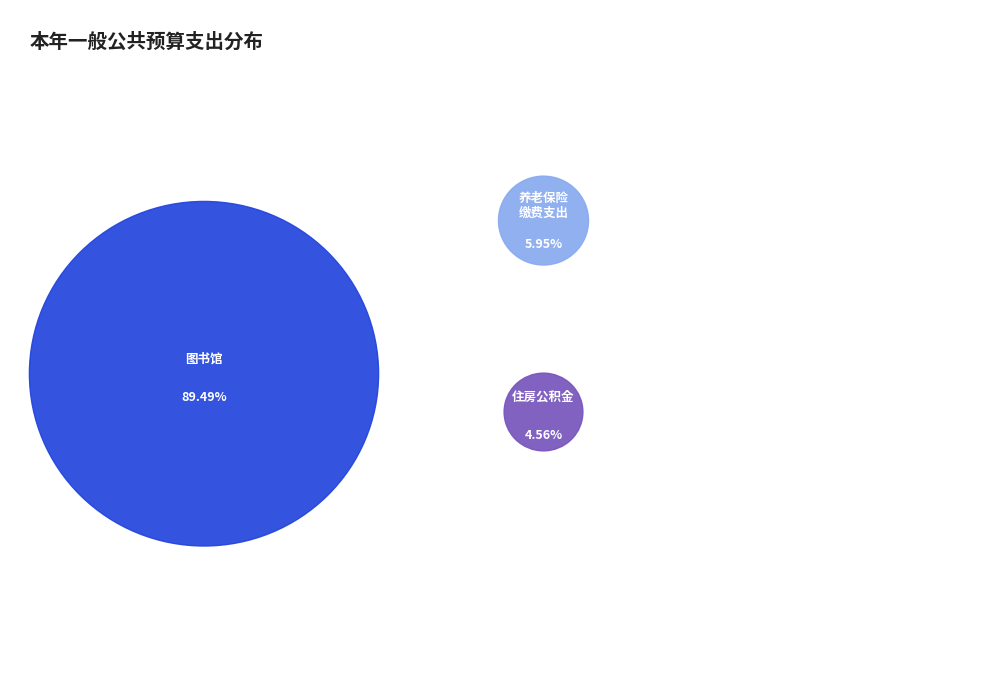

Which slice is the smallest?

住房公积金